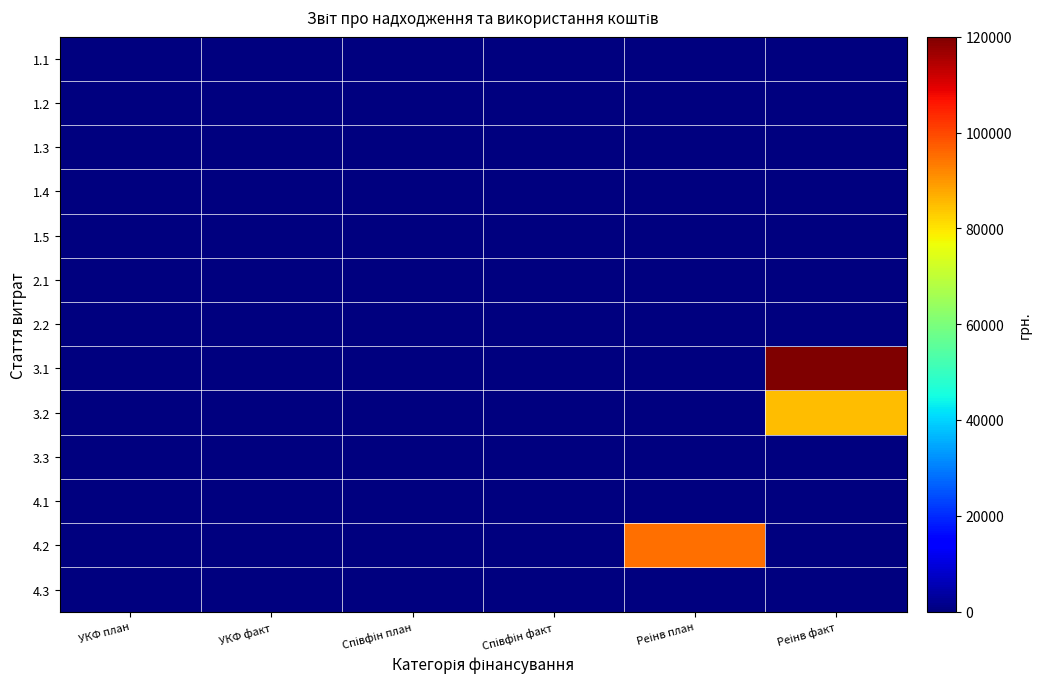

What is the total value across all series at Реінв факт?

205000